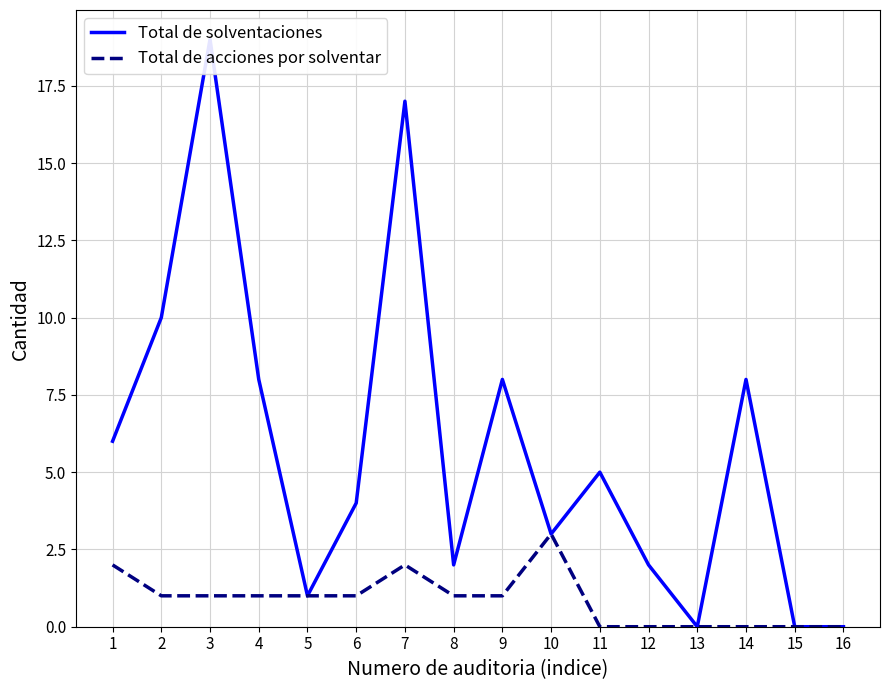

What is the value of the Total de acciones por solventar point at the 4th from the left?

1